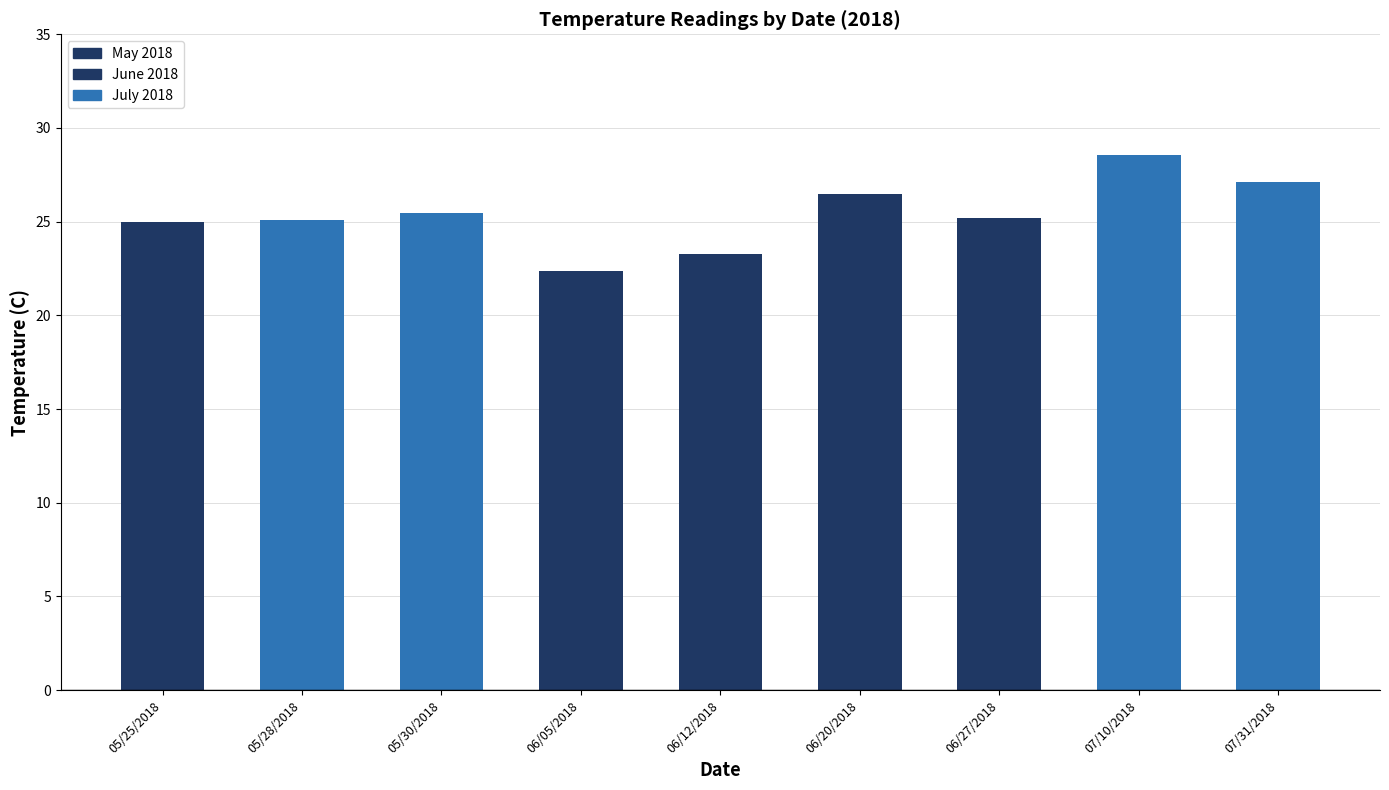

What is the label of the 5th bar from the left?

06/12/2018